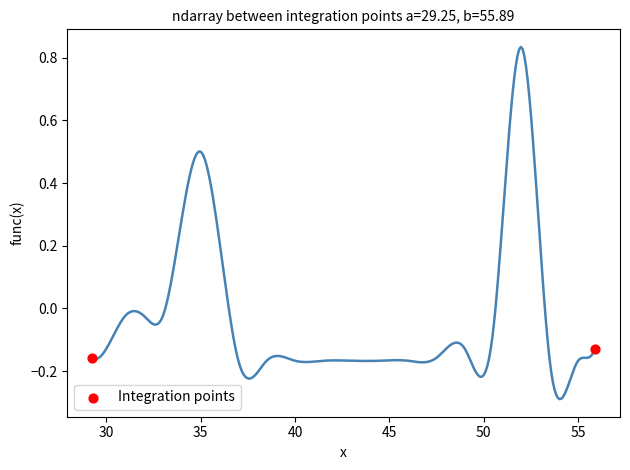

What is the range of X values (max minus min)?

26.6